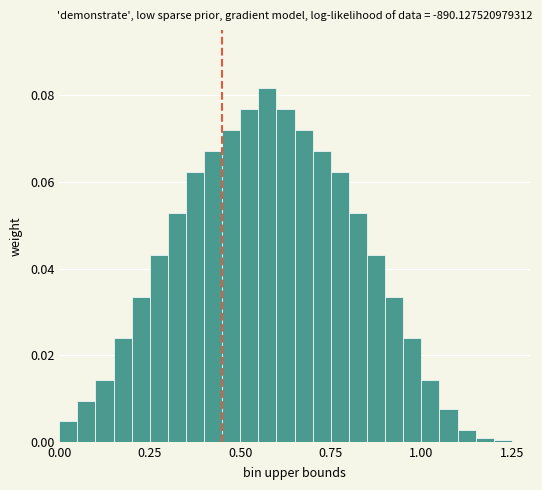

Read against the x-axis, roughly where is the centre of the tallest bar?

0.60